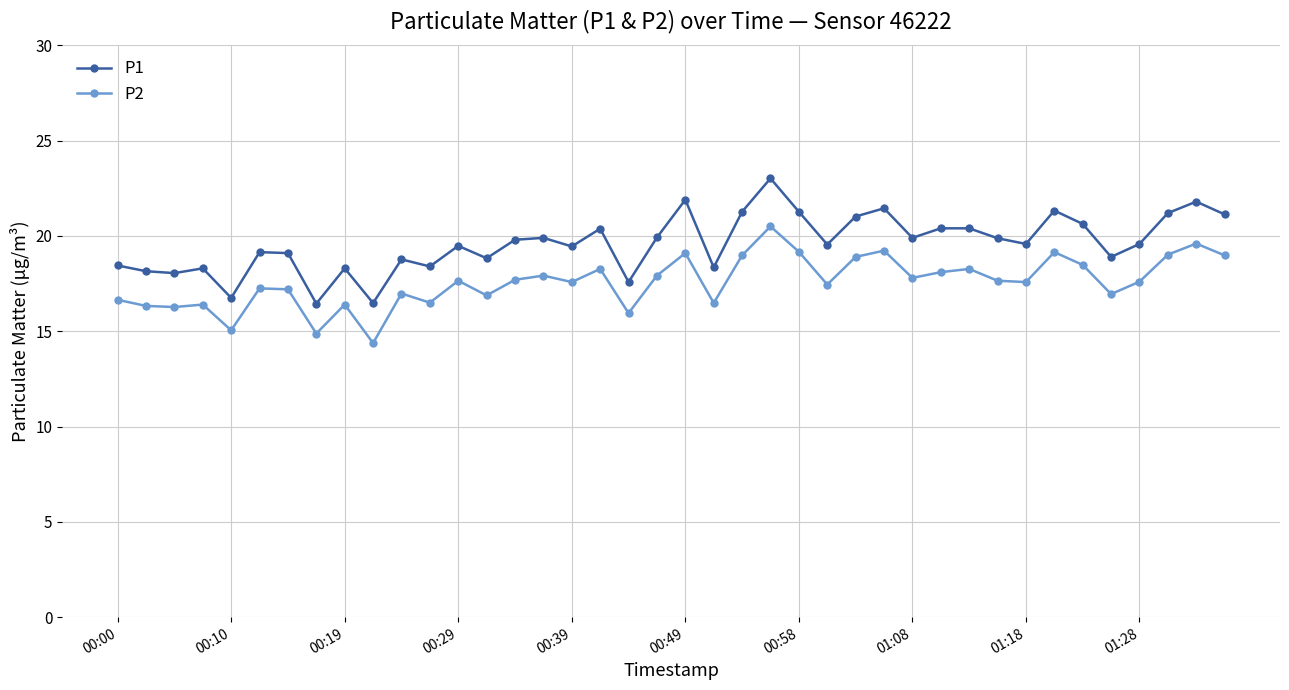

What is the average value of the P2 series?

17.6